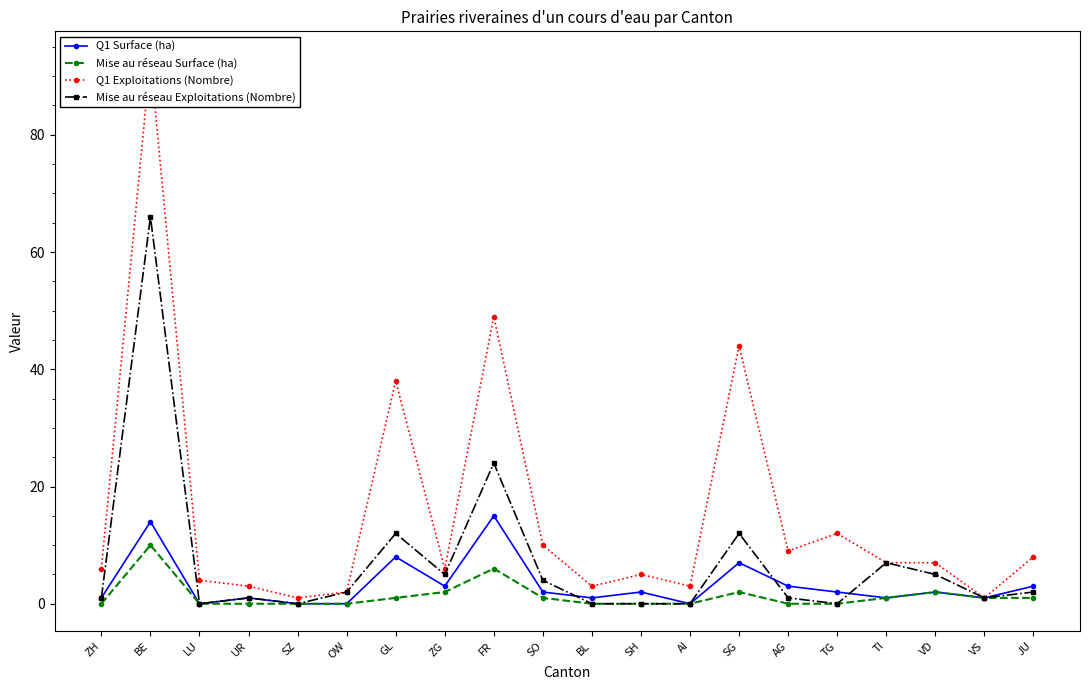

What position from the left is VD?

18